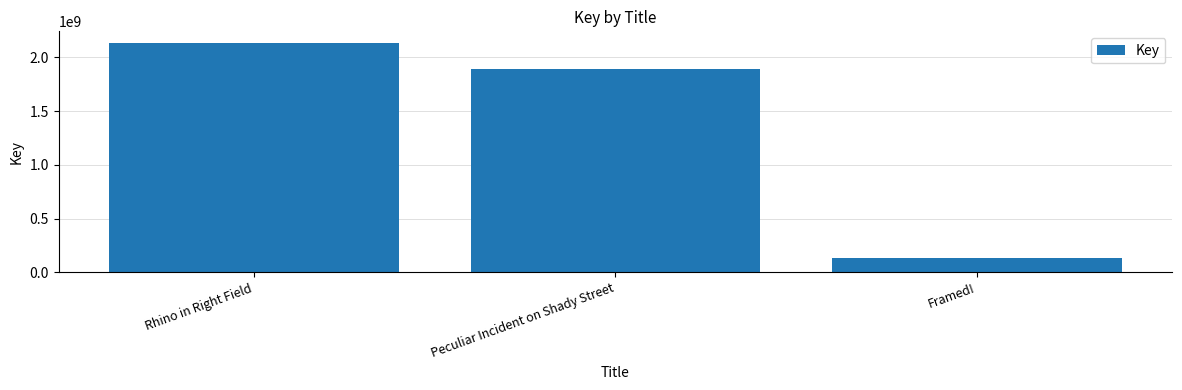

At which category does the chart reach its peak across all series?

Rhino in Right Field